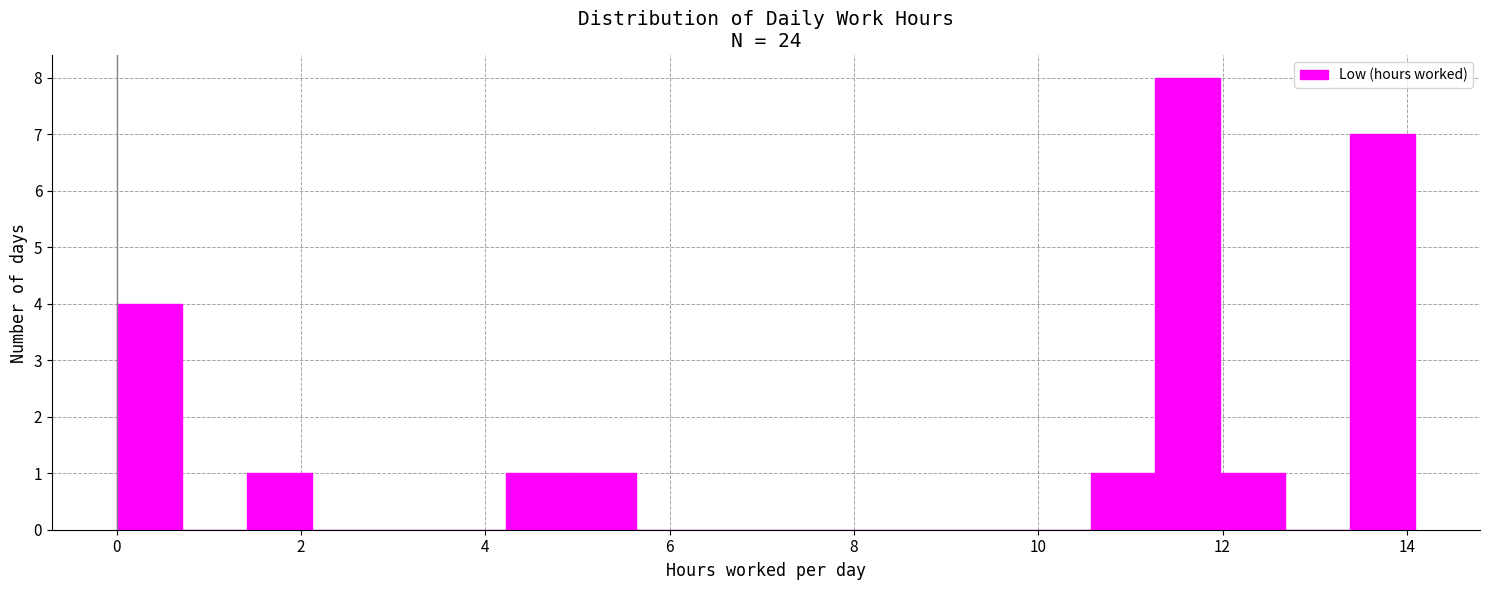

Around what value on the x-axis is the tallest bar? Give the approximate position of its centre, as read against the axis.

11.6